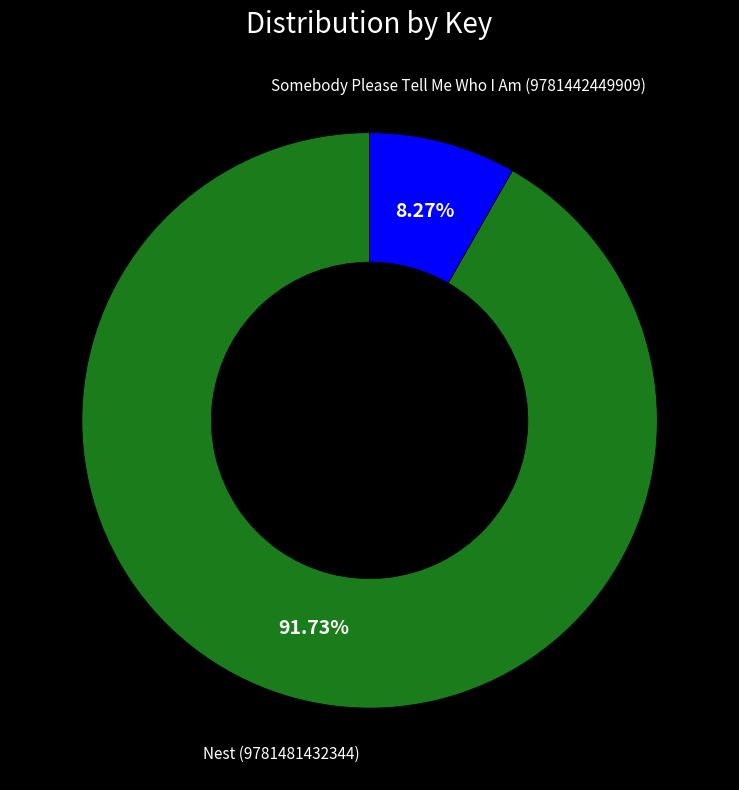

To the nearest percent, what is the difference between the largest and smallest slice percentages?

83%